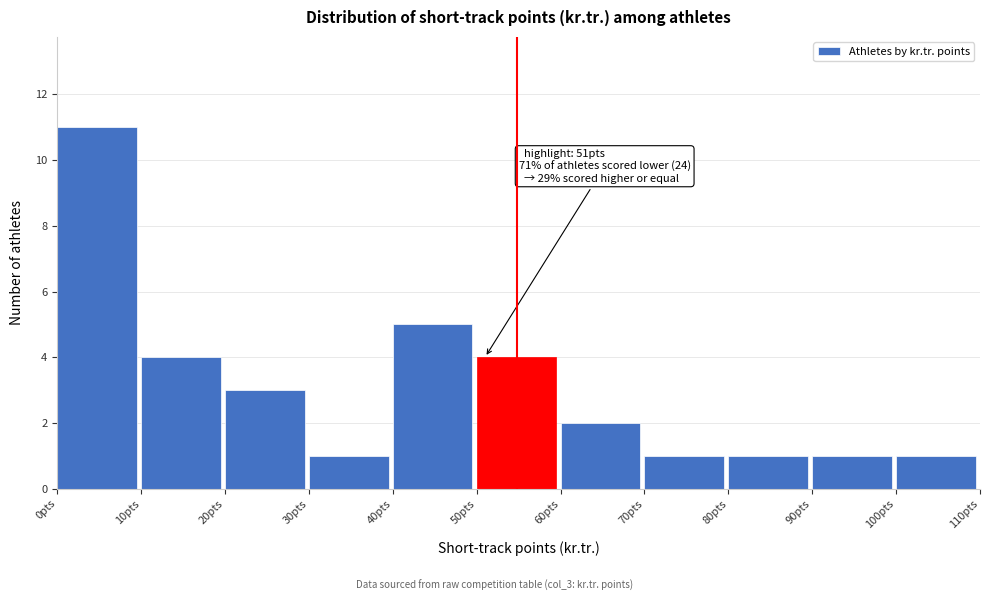

Which range on the x-axis has the tallest bar?

0 to 10